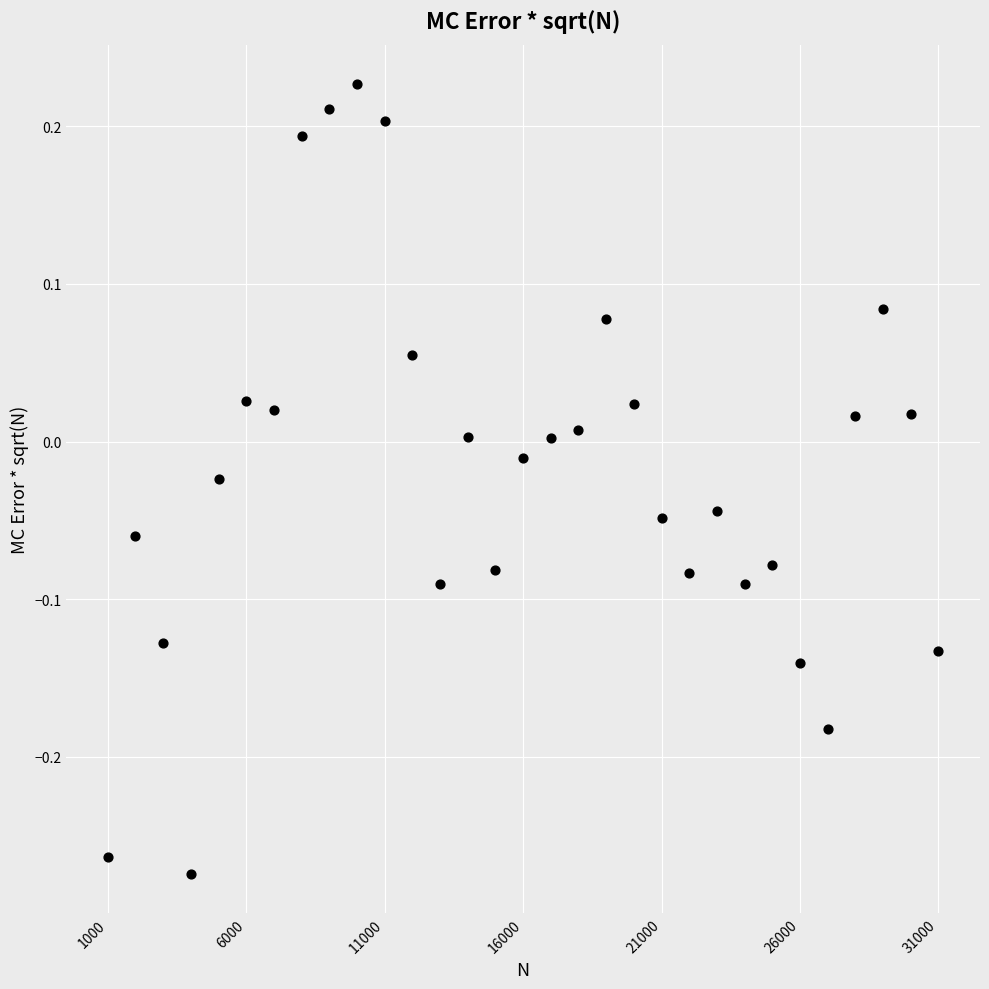

What is the range of X values (max minus min)?

30000.0